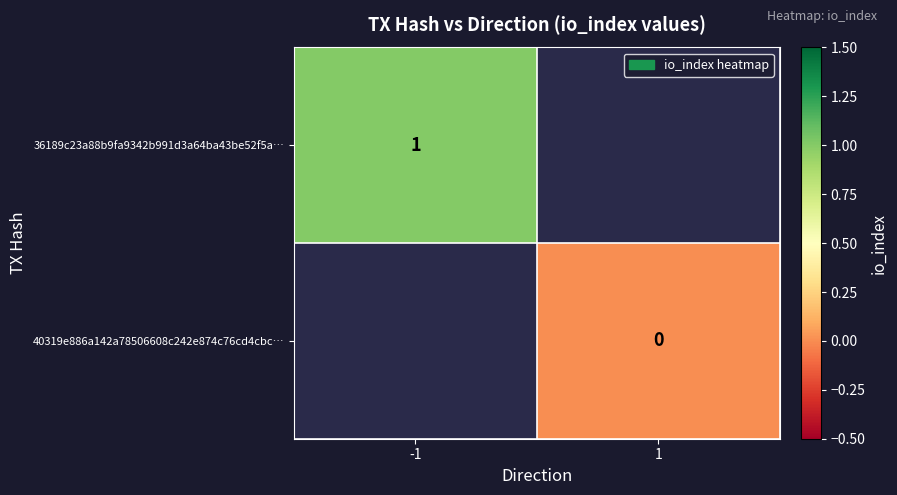

The 36189c23a88b9fa9342b991d3a64ba43be52f5a… series shows 1 at -1. True or false?

True